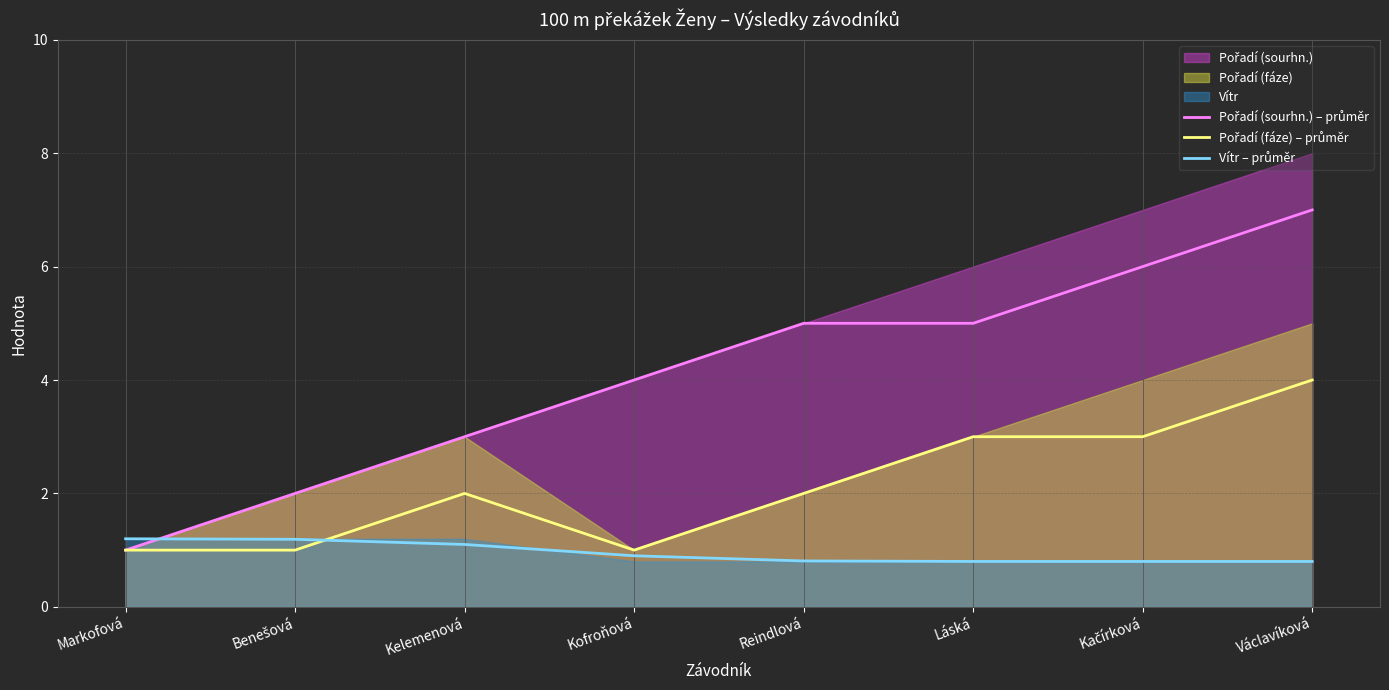

What is the label of the 4th point from the right?

Reindlová